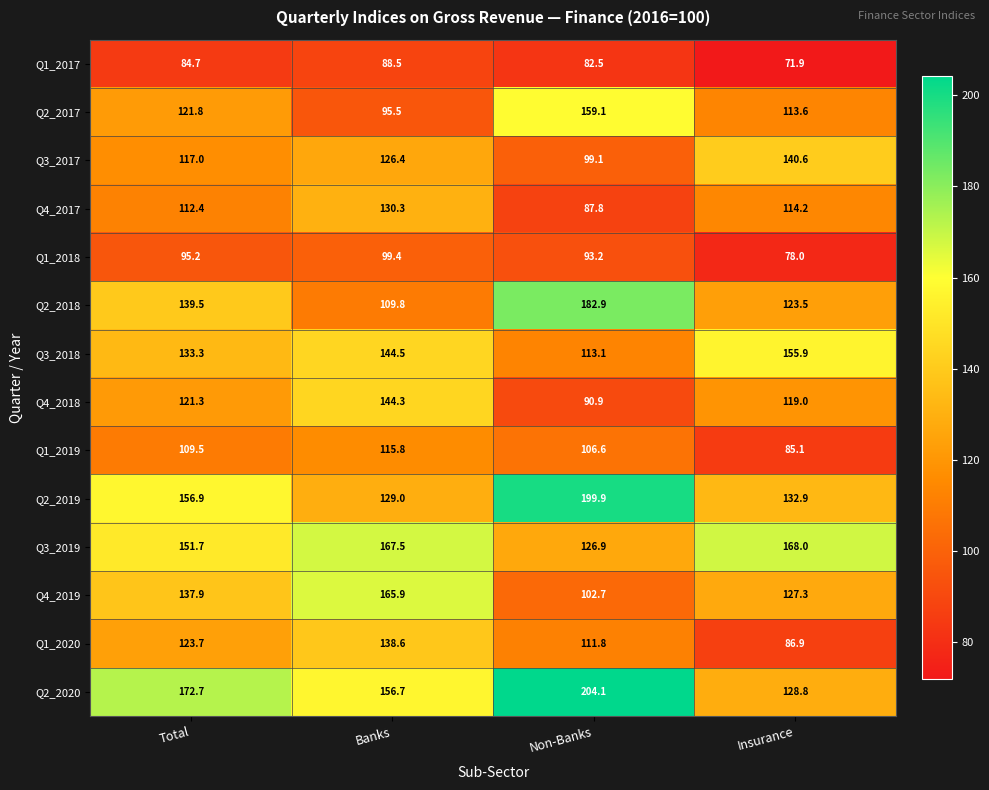

Which series has the largest total across all categories?

Q2_2020